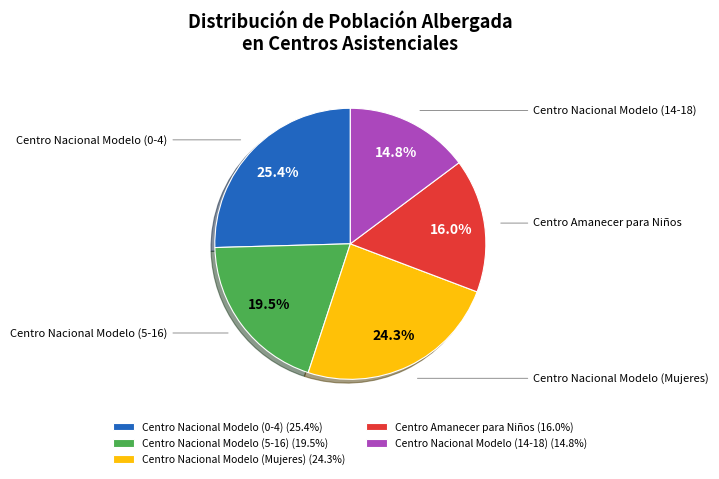

Count the number of slices in the pie.

5